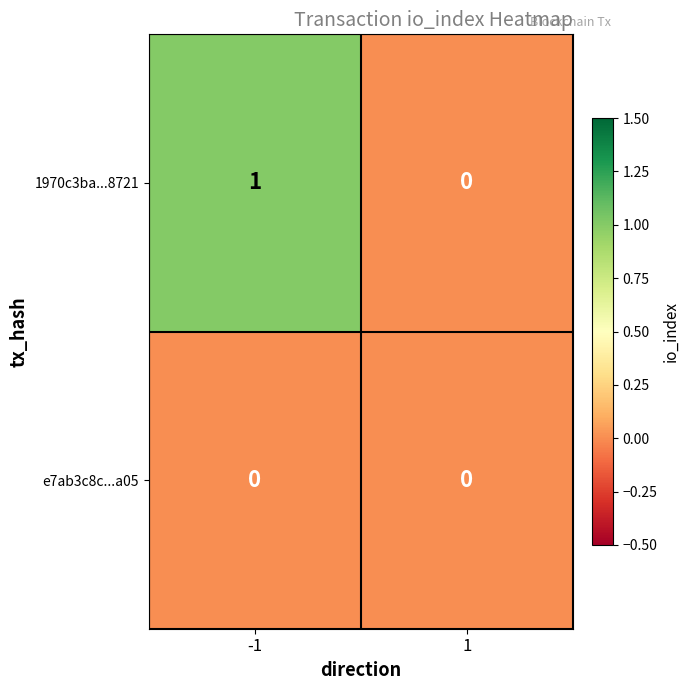

At which category is the sum across all series the highest?

-1